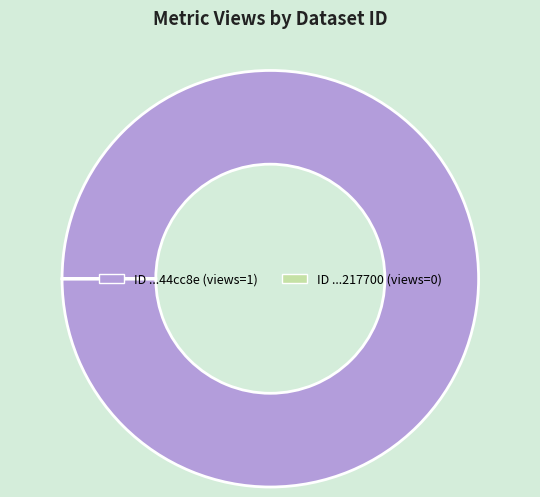

Does any single category account for the majority?

Yes